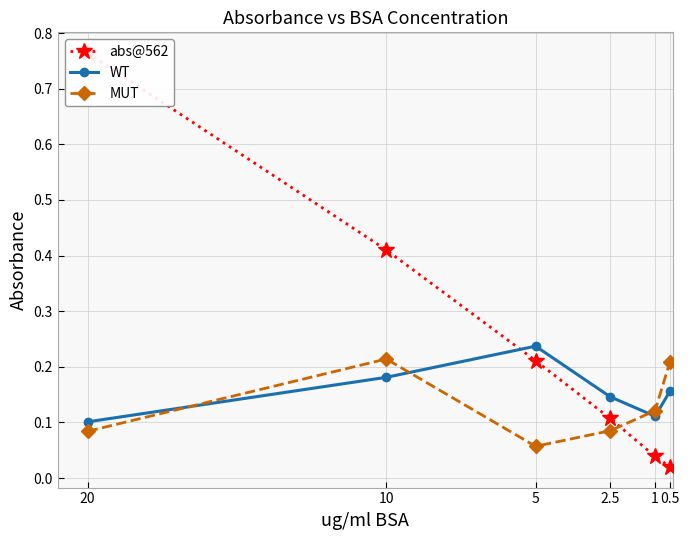

Is it true that abs@562 equals 0.0 at 1?

True